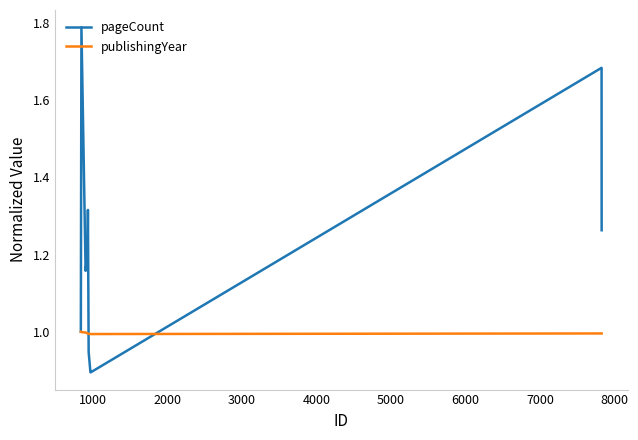

What is the highest value of the publishingYear series?

1.0